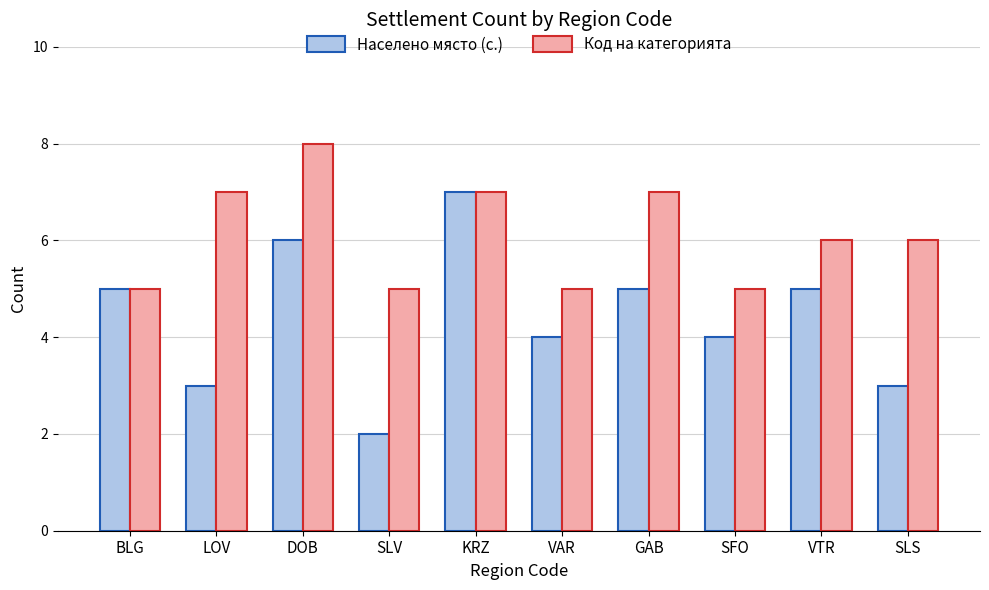

What is the maximum value for Код на категорията?

8